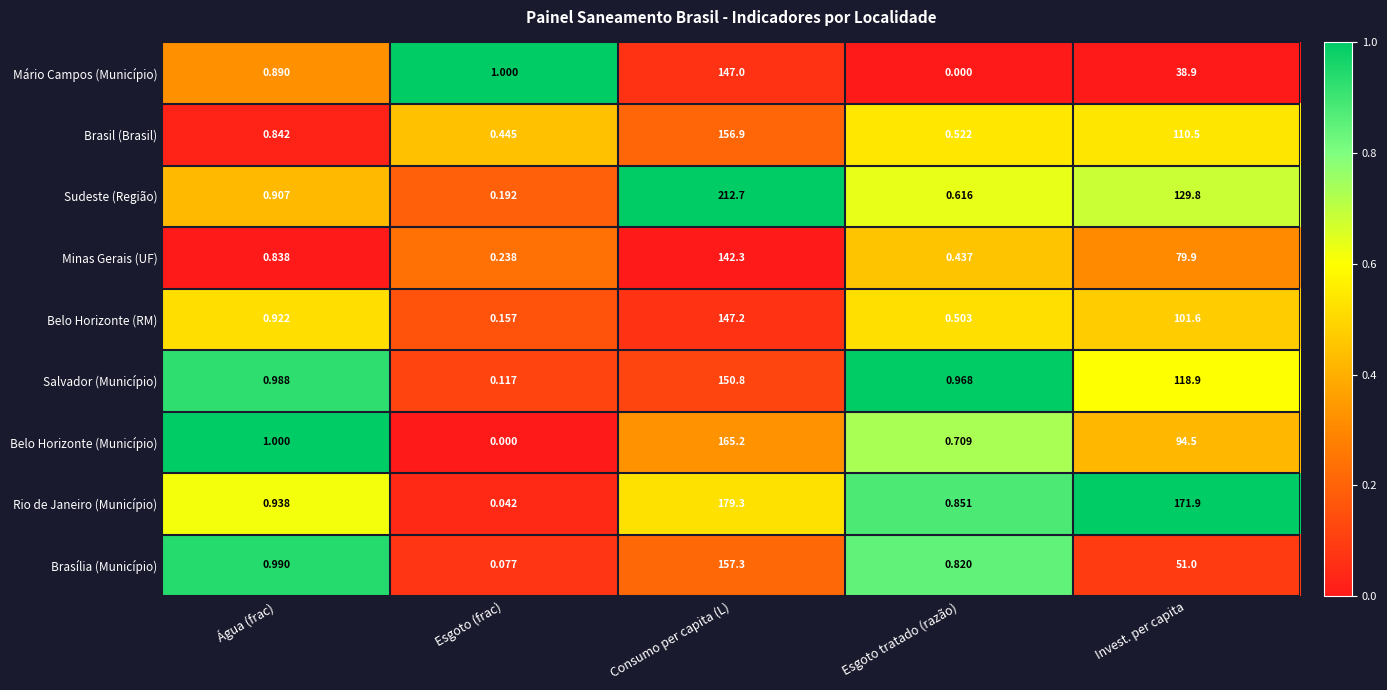

At which label is Mário Campos (Município) closest to 73?

Invest. per capita